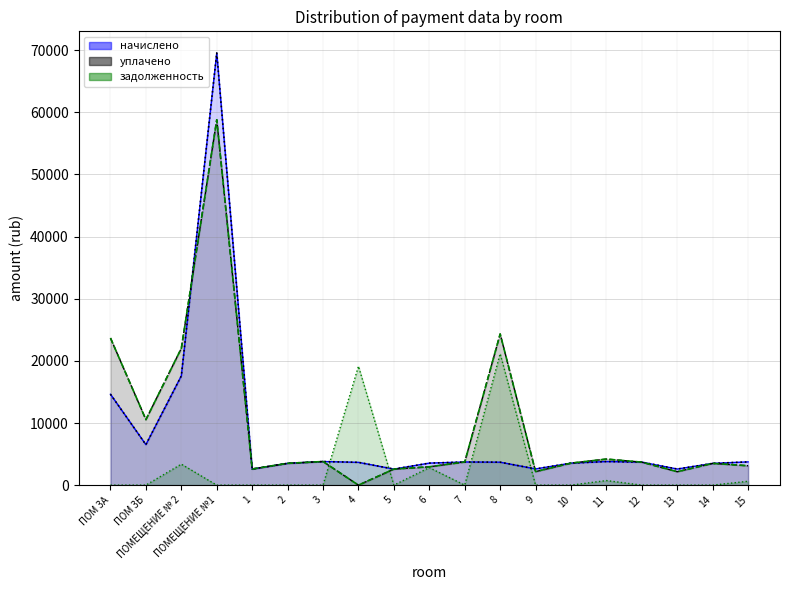

True or false: начислено (line) and уплачено (line) cross at least once.

True